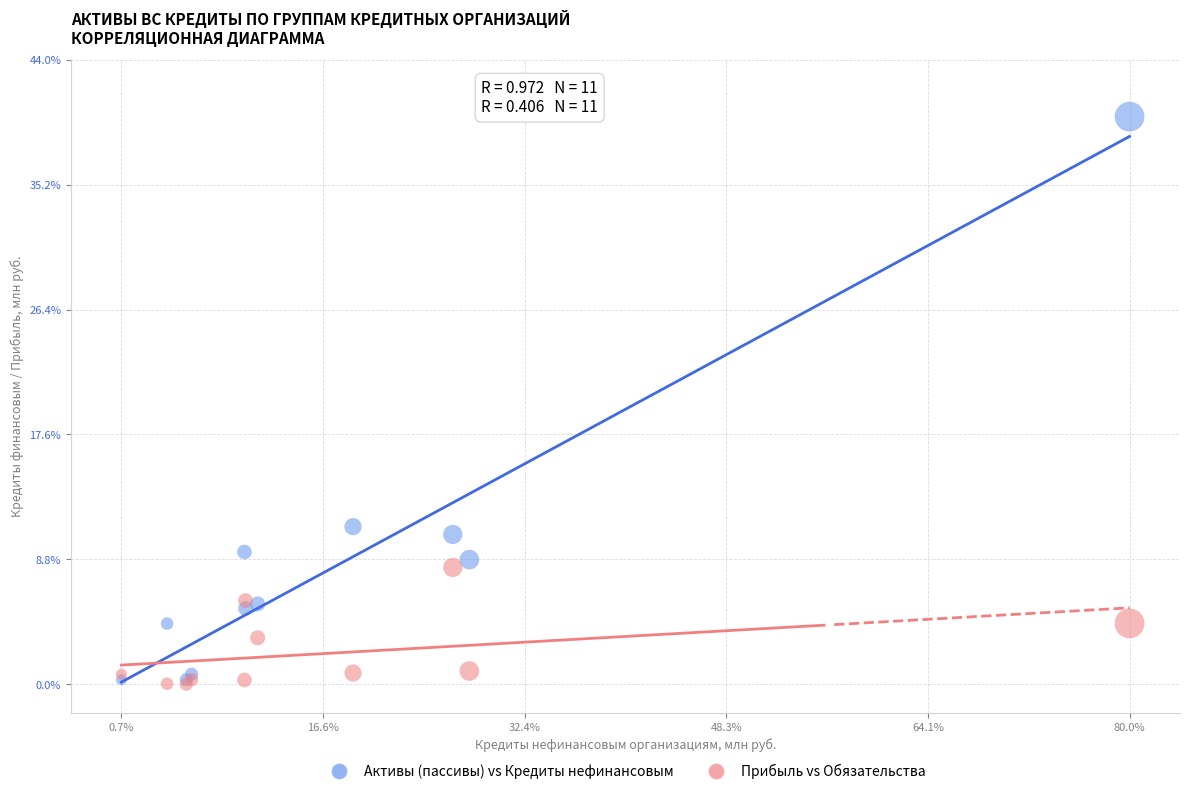

What are all the series names shown in the legend?

Активы (пассивы) vs Кредиты нефинансовым, Прибыль vs Обязательства